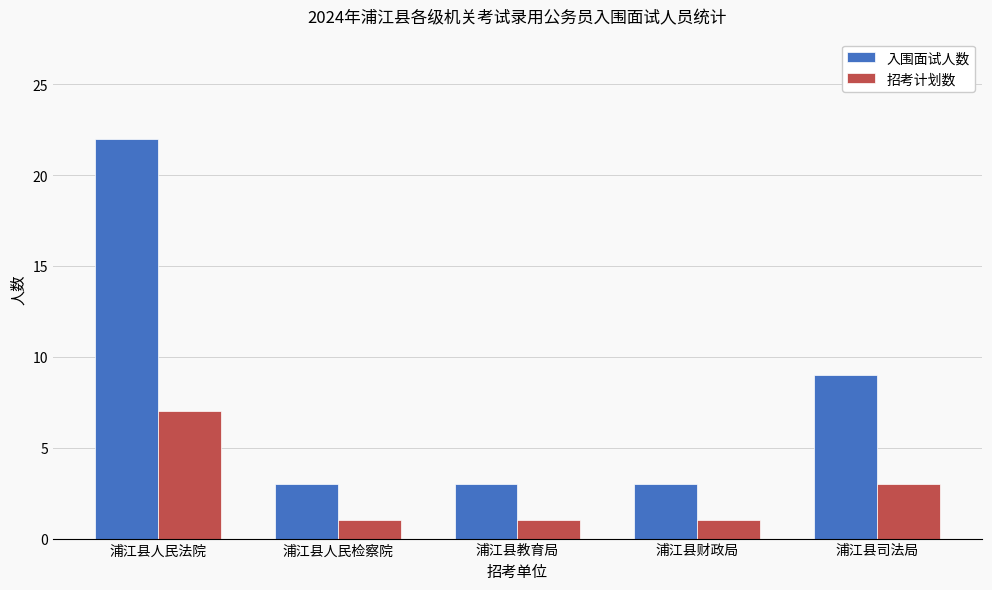

Where is 入围面试人数 nearest to the value 12?

浦江县司法局